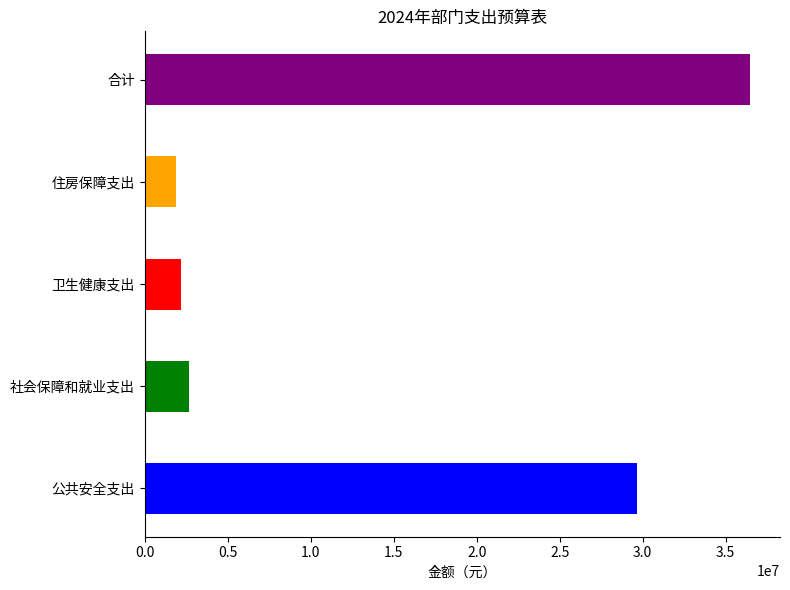

What is the difference between the highest and lowest values at 合计?

5874000.0